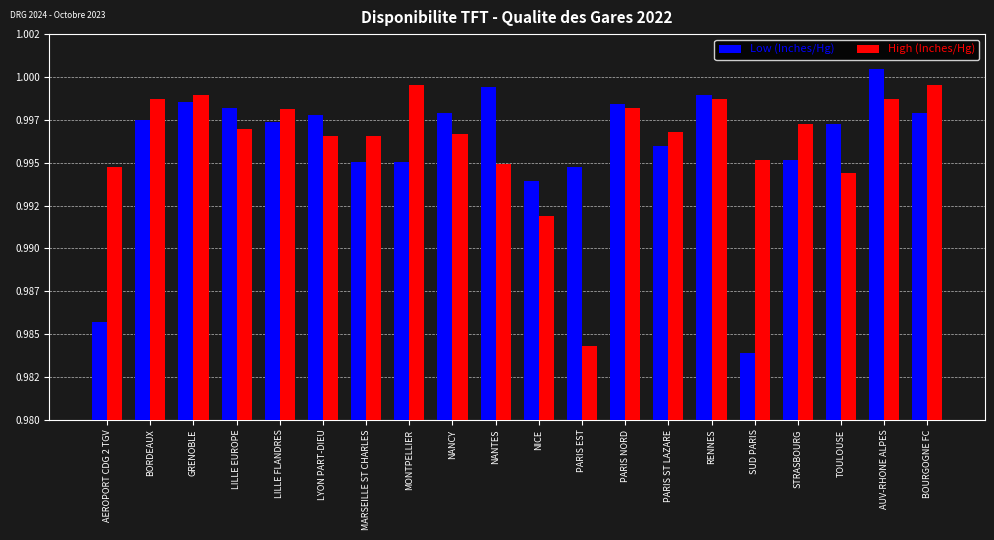

At which category is the sum across all series the highest?

AUV-RHONE ALPES